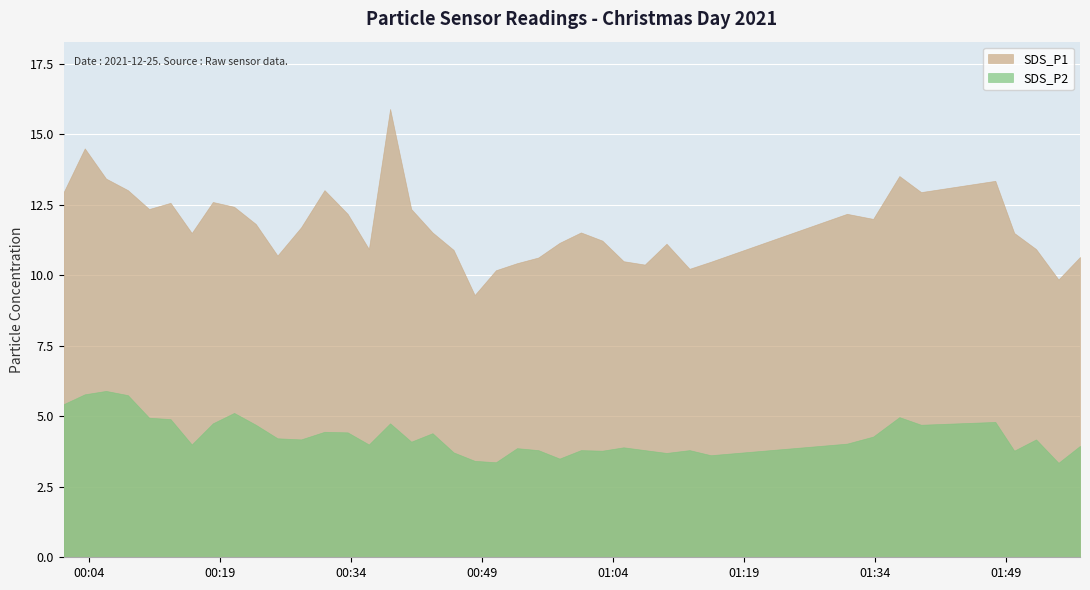

What is the difference between the maximum and minimum values in the SDS_P1 series?

6.6